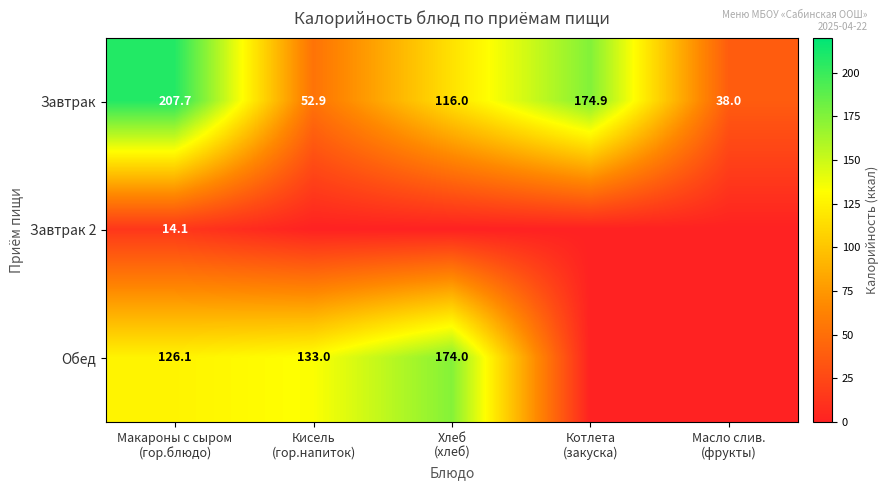

What is the highest value of the Завтрак series?

207.7